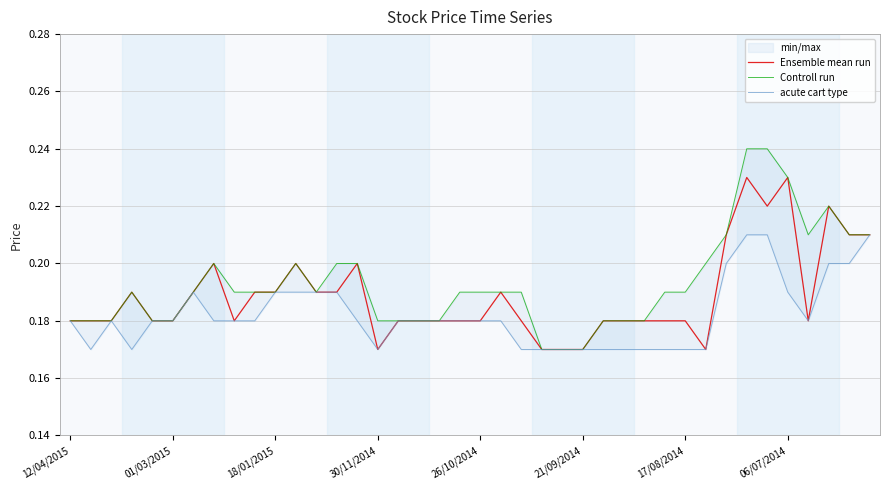

List the series in order of their overall mean, highest first.

Controll run, Ensemble mean run, acute cart type